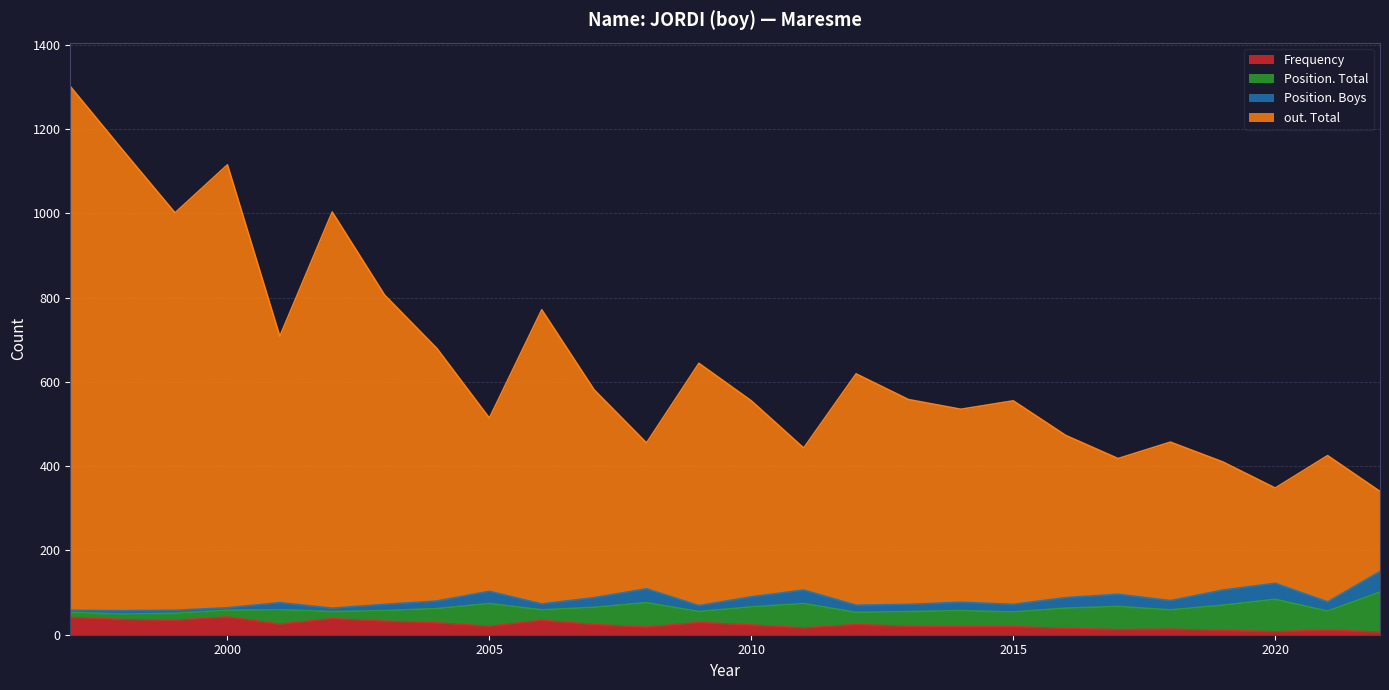

True or false: Frequency has a value of 23 at 2010.

True